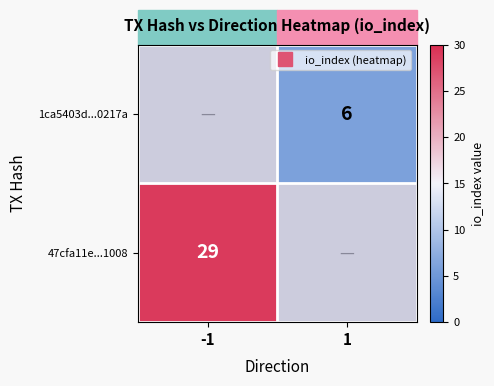

Which category has the lowest value across all series?

-1